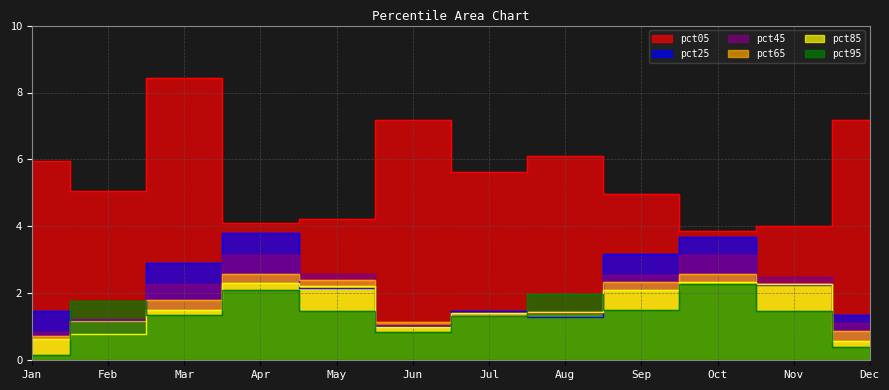

What value does the pct45 series have at Jan?

0.9